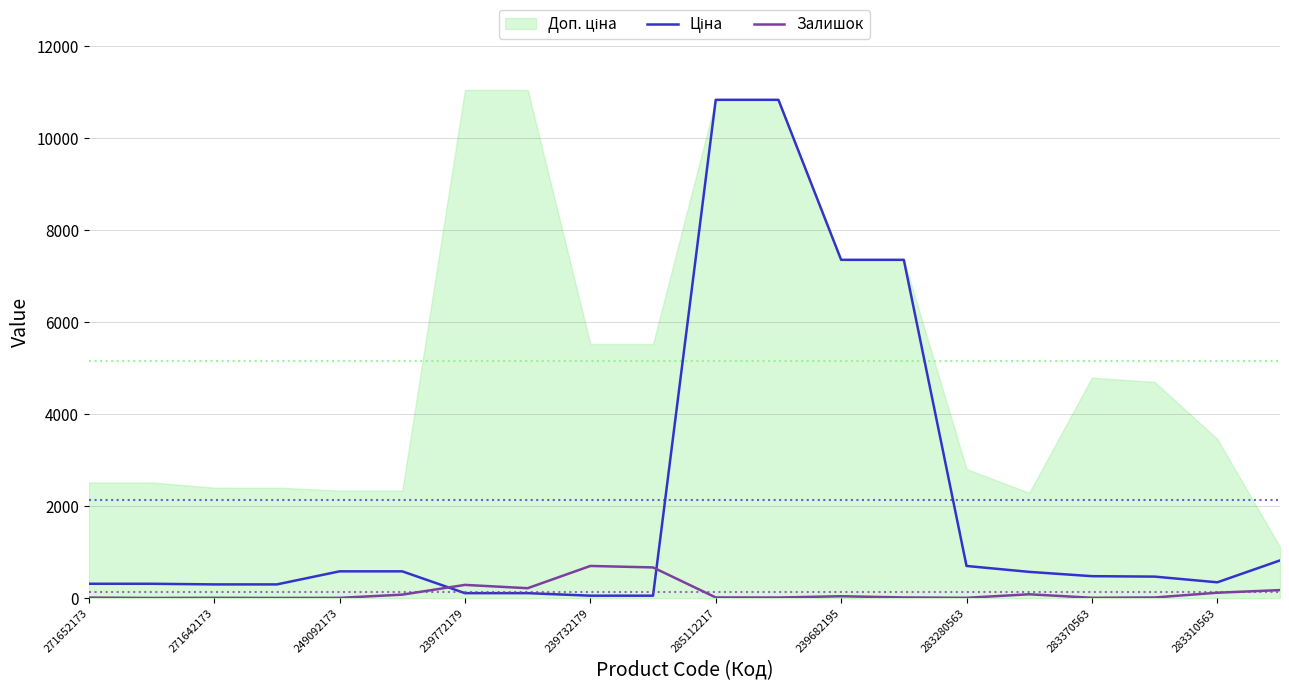

How many values in the Залишок series are below 17?

9